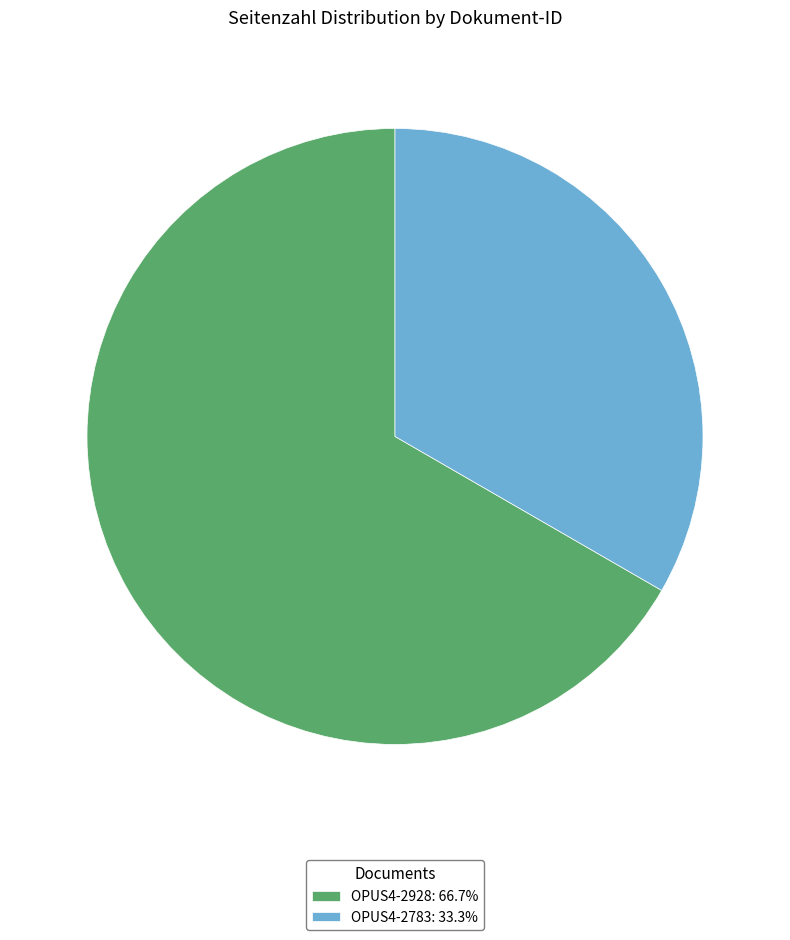

Combined, do OPUS4-2928 and OPUS4-2783 account for over 50%?

Yes